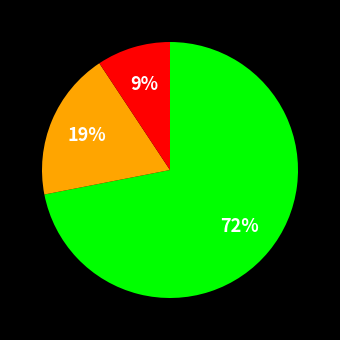

How many segments does this pie chart have?

3